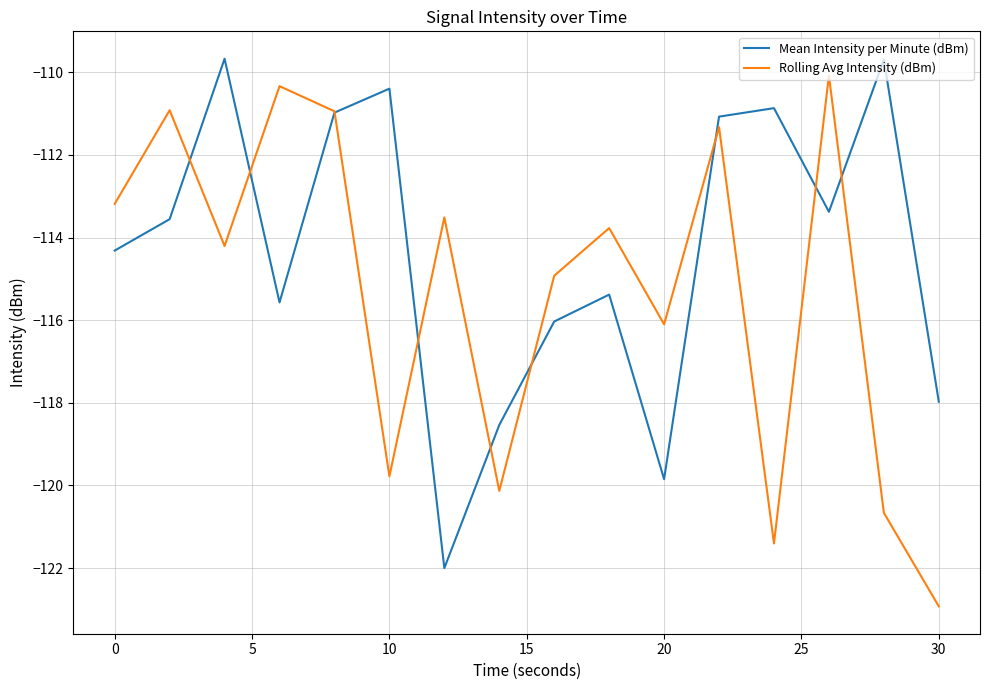

Which series has the largest total across all categories?

Mean Intensity per Minute (dBm)